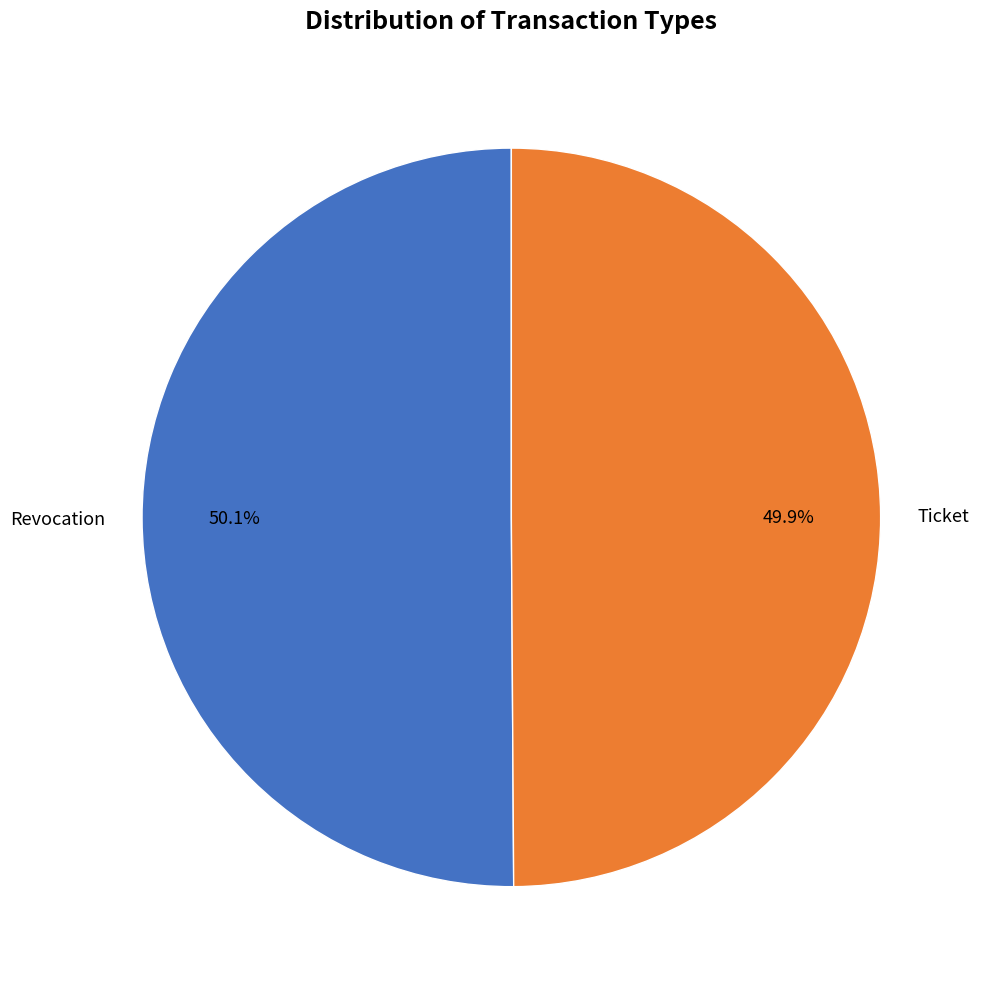

Approximately how many times larger is the value at Ticket compared to Revocation?

1.0